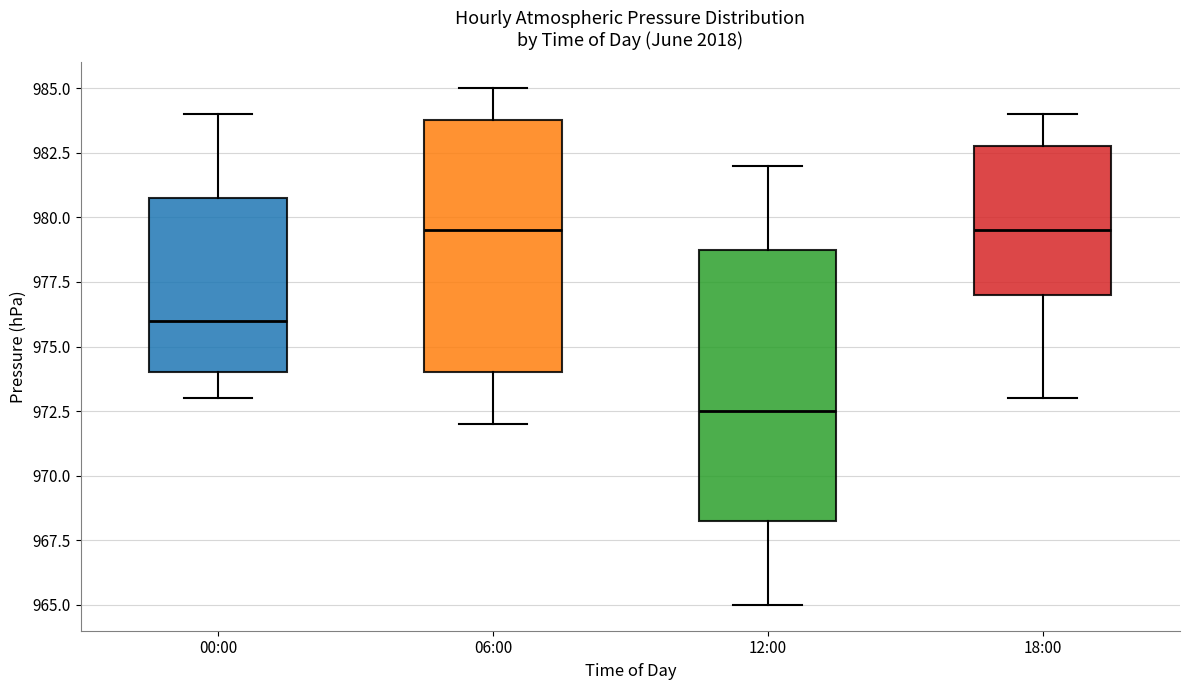

Where does the upper whisker of the box for 12:00 end on the y-axis? The values are not printed on the chart, so give them approximately, as read against the axis.

982.0